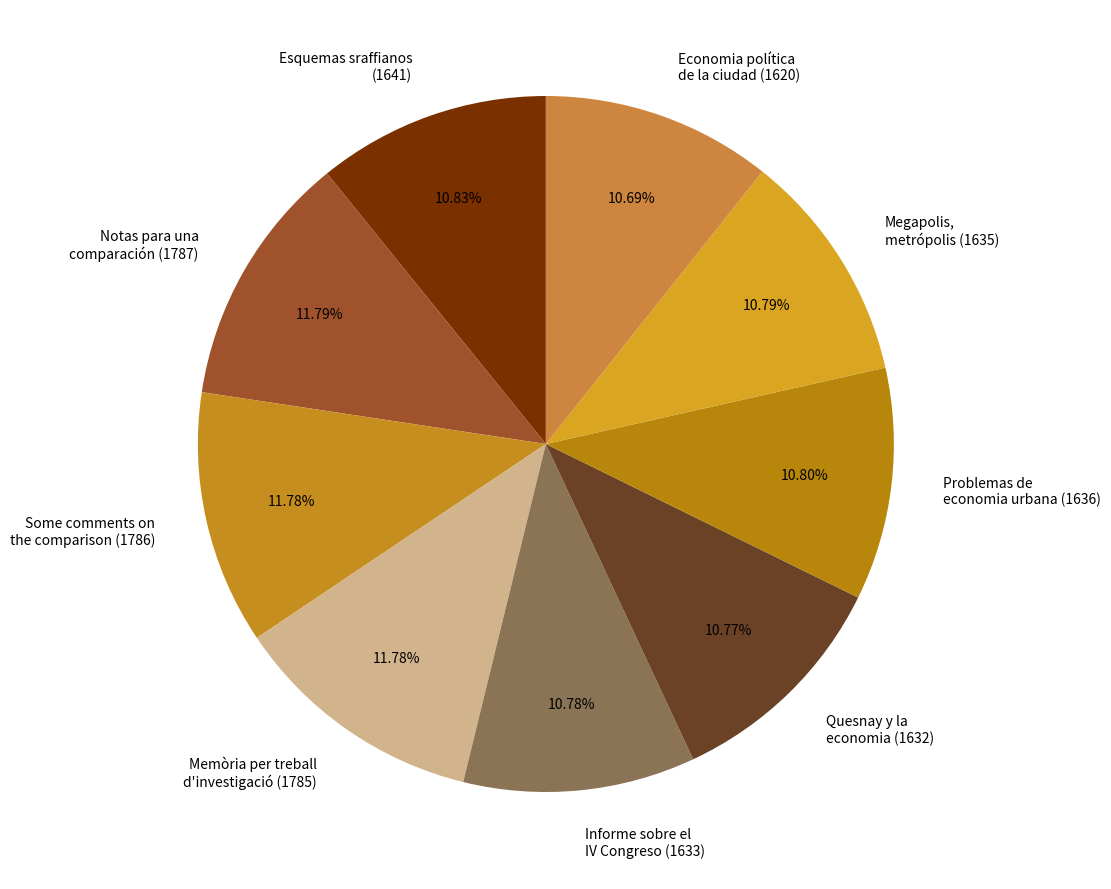

Is the sum of Megapolis, metrópolis (1635) and Some comments on the comparison (1786) greater than half?

No